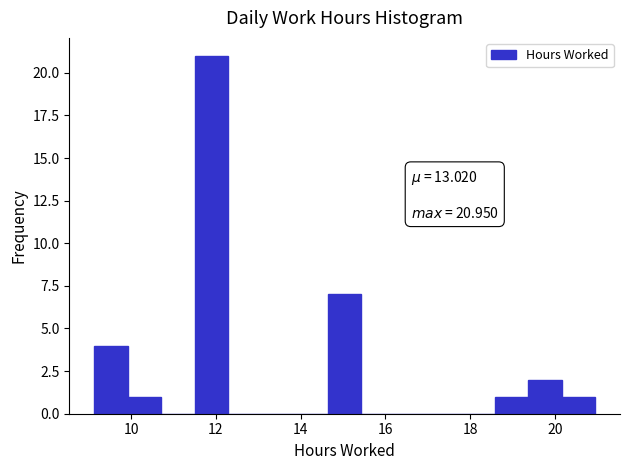

Read against the x-axis, roughly where is the centre of the tallest bar?

11.8